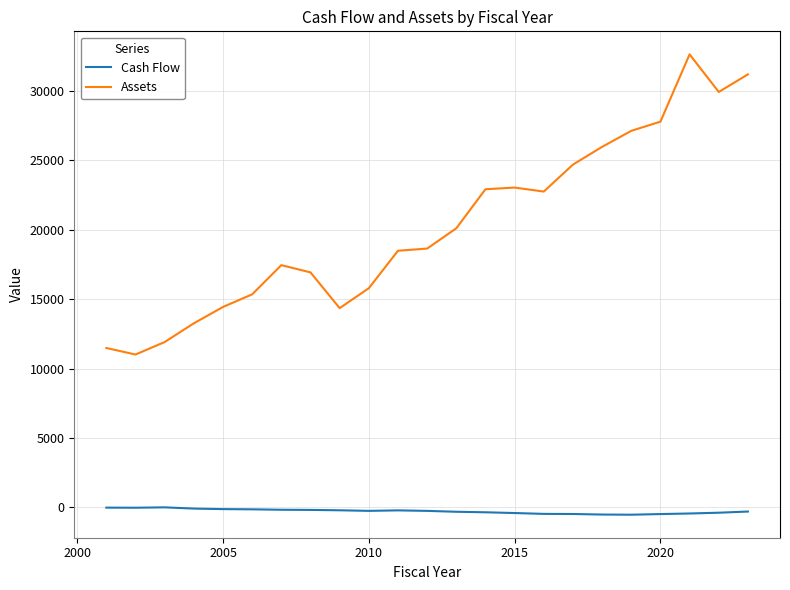

What is the greatest value displayed?

32646.9